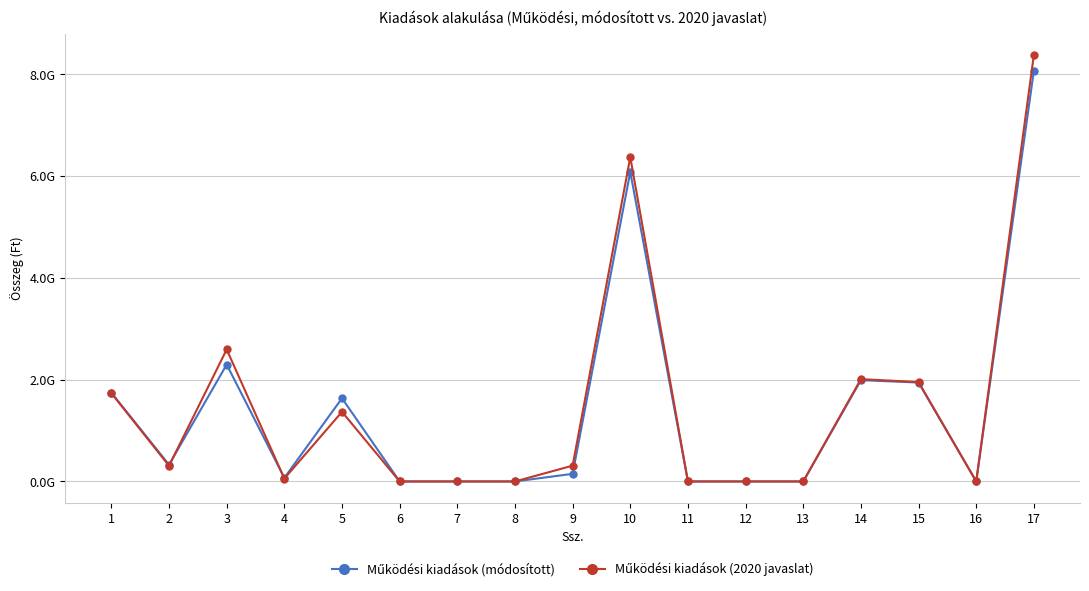

At which category is the sum across all series the highest?

17